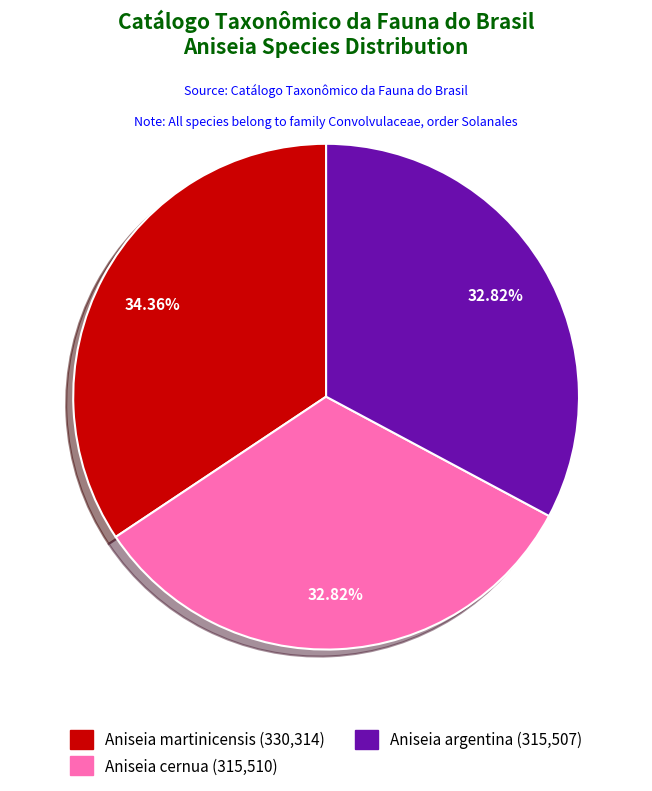

Does any single category account for the majority?

No